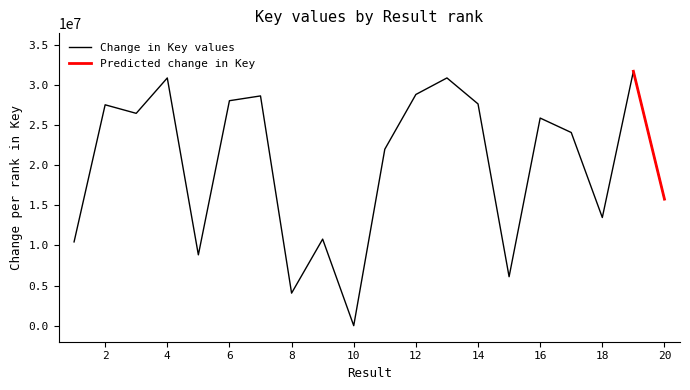

What is the difference between the values at 10 and 20?

15755864